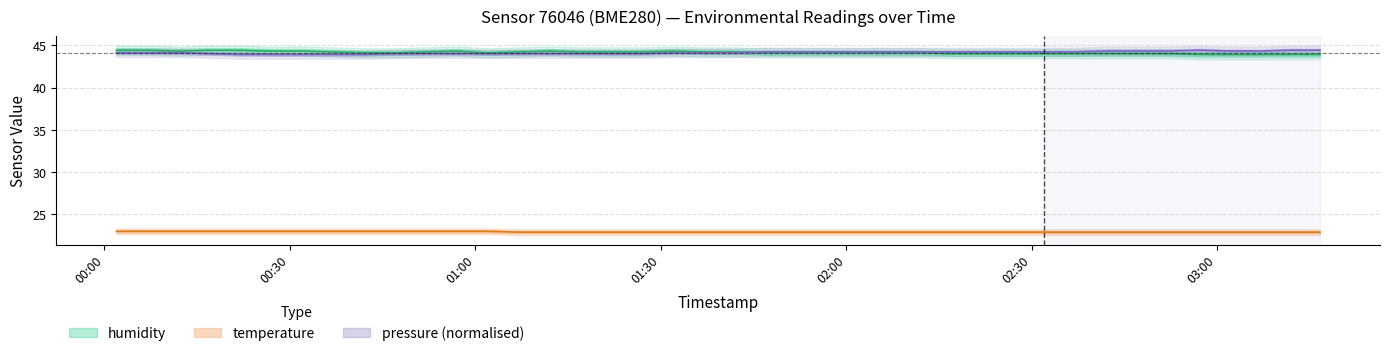

List the series in order of their peak value, lowest first.

temperature, humidity, pressure